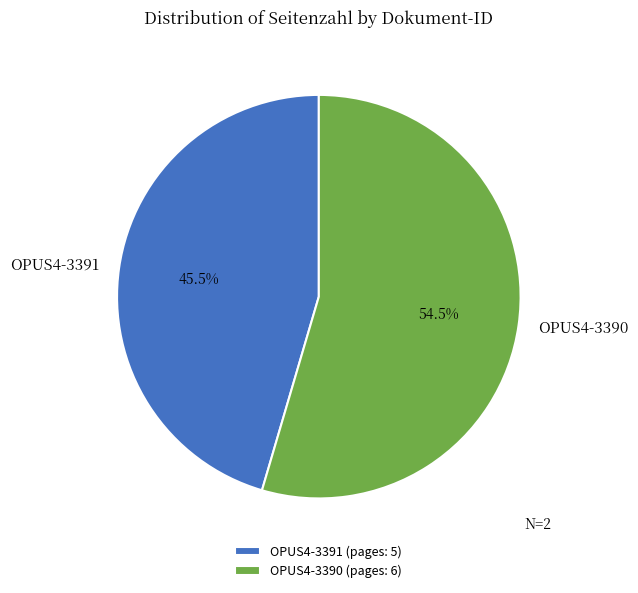

To the nearest percent, what is the difference between the OPUS4-3390 and OPUS4-3391 slice percentages?

9%